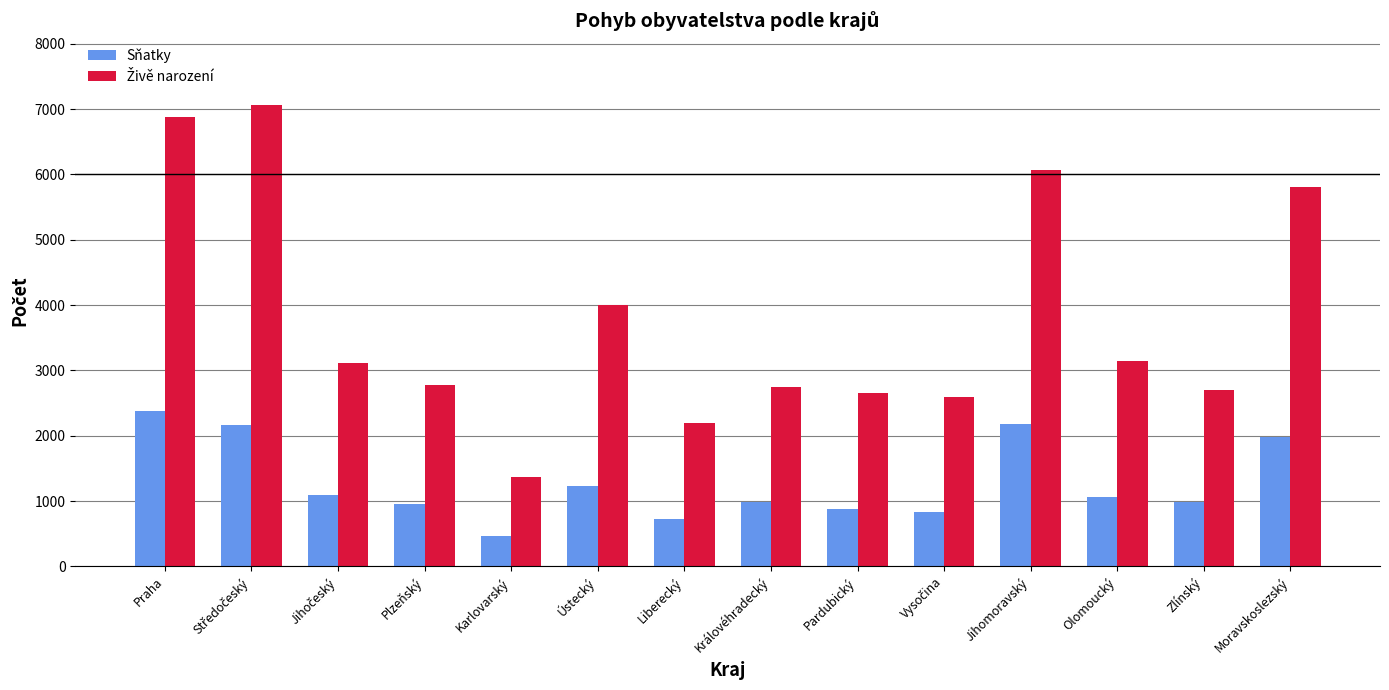

At how many categories does at least one series exceed 3405?

5